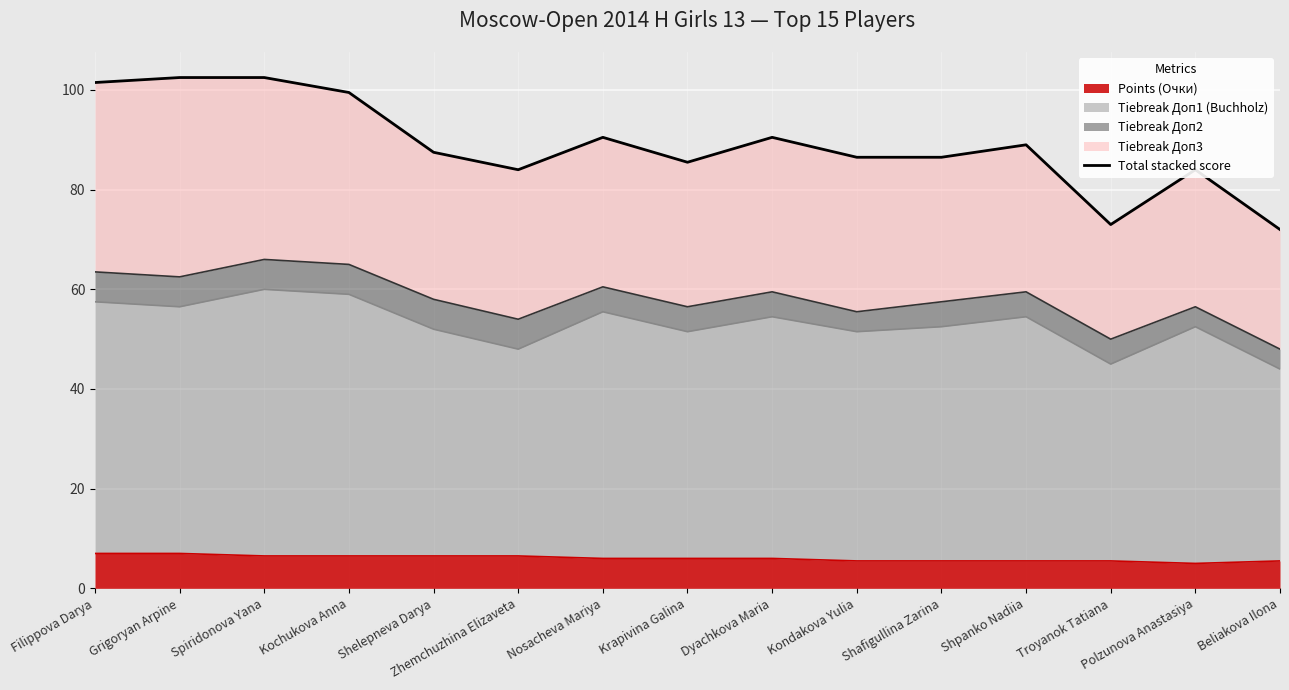

How many lines are shown in the chart?

1